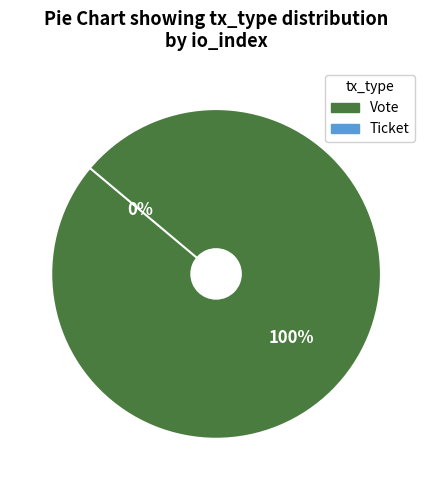

To the nearest percent, what is the difference between the Vote and Ticket slice percentages?

100%